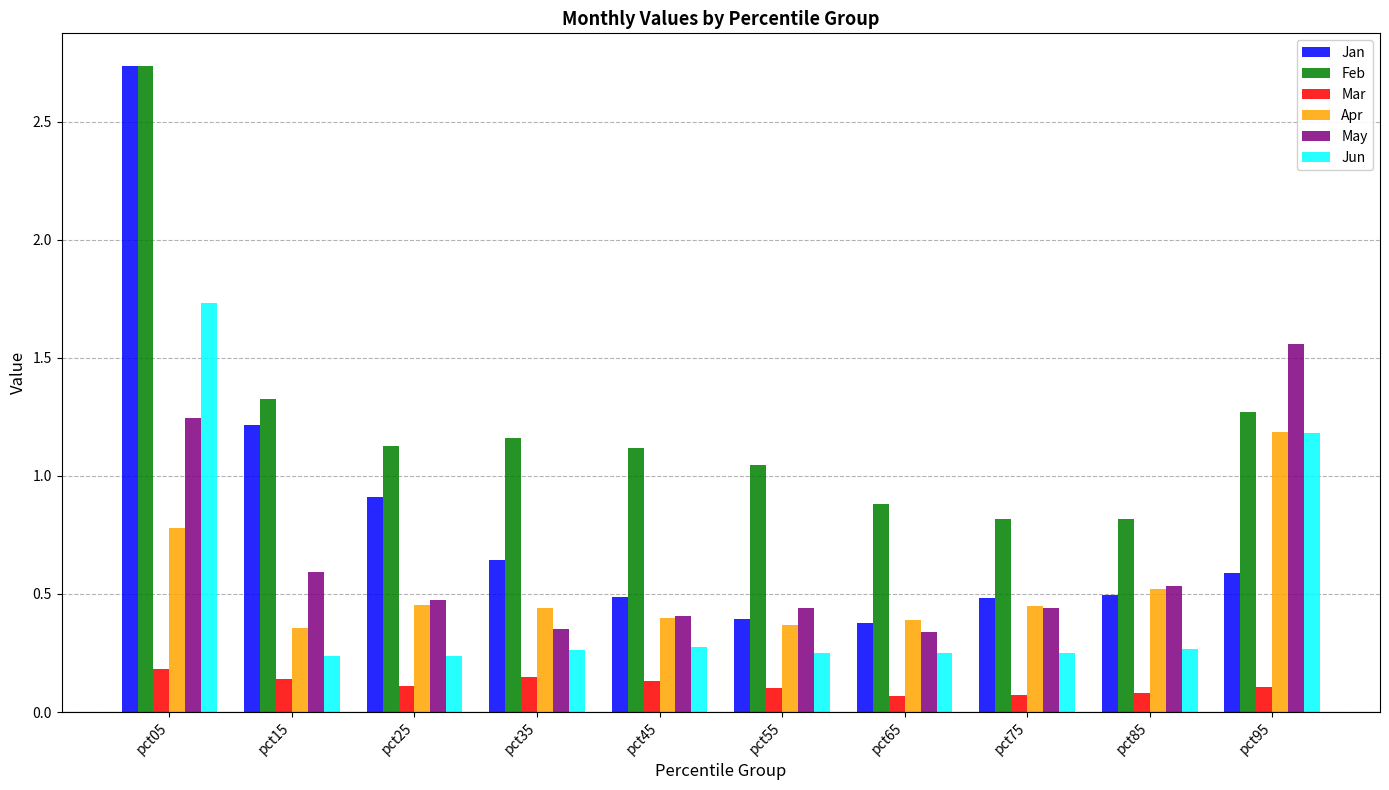

What is the sum of all May values?

6.4